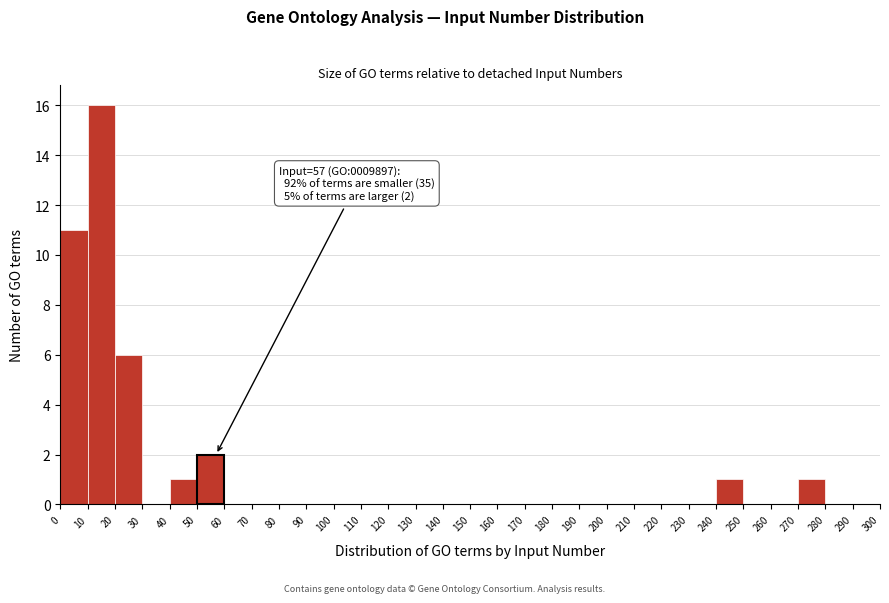

Over which range of the x-axis is the bar tallest?

10 to 20